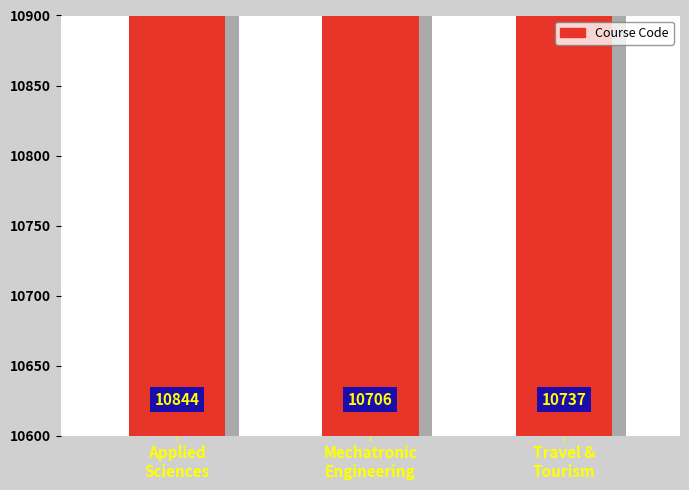

Rank the categories by value from highest to lowest.

Applied
Sciences, Travel &
Tourism, Mechatronic
Engineering